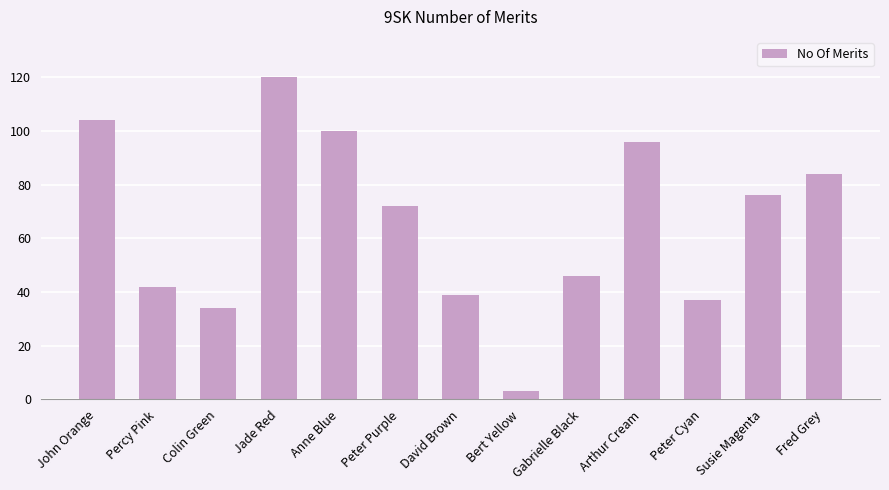

Rank the categories by value from highest to lowest.

Jade Red, John Orange, Anne Blue, Arthur Cream, Fred Grey, Susie Magenta, Peter Purple, Gabrielle Black, Percy Pink, David Brown, Peter Cyan, Colin Green, Bert Yellow